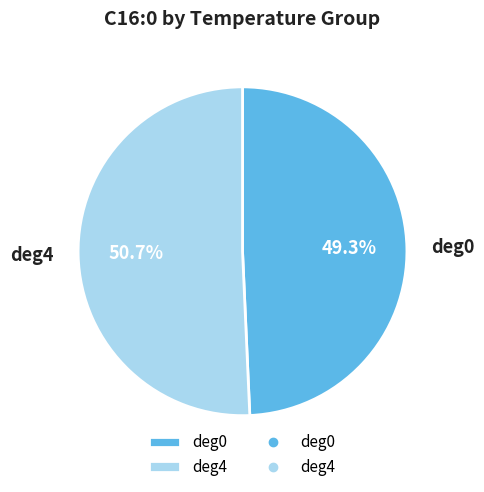

Between deg0 and deg4, which is larger?

deg4